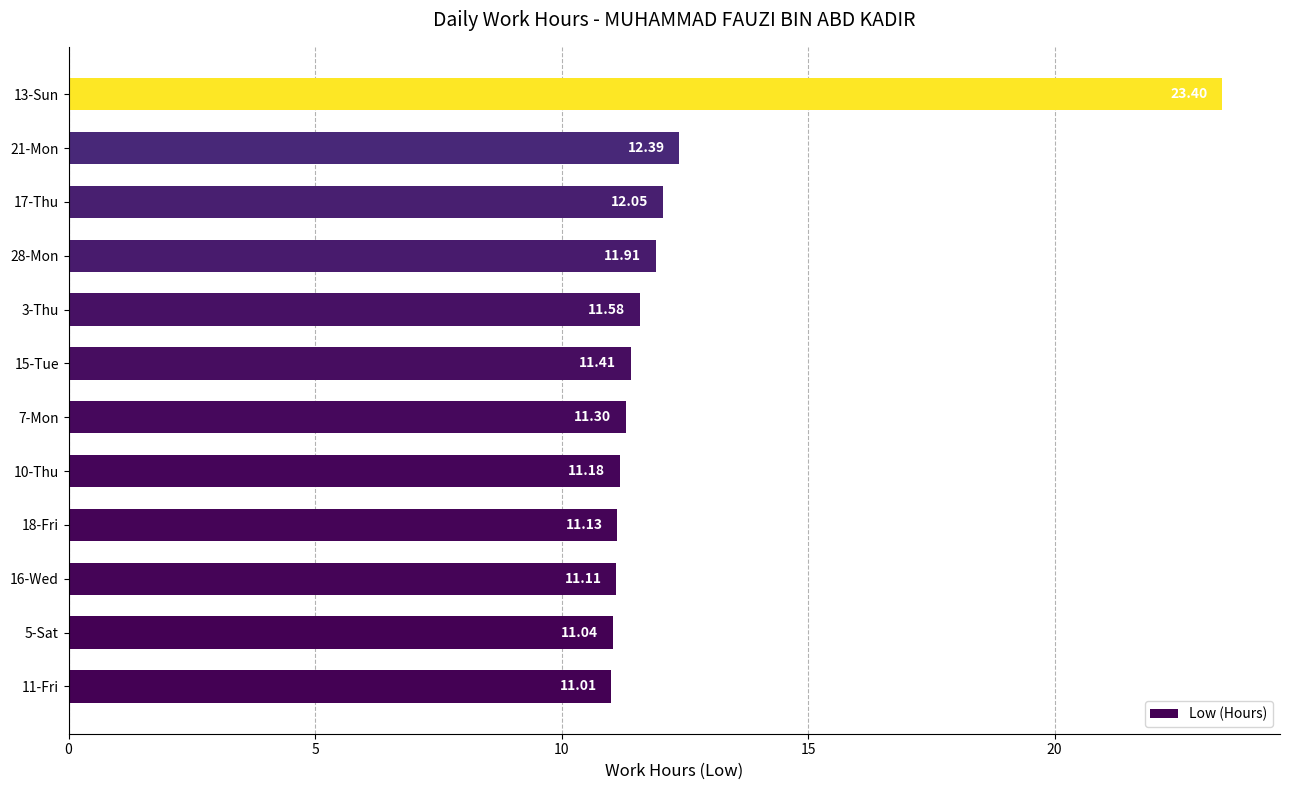

List the labels in order of value, largest first.

13-Sun, 21-Mon, 17-Thu, 28-Mon, 3-Thu, 15-Tue, 7-Mon, 10-Thu, 18-Fri, 16-Wed, 5-Sat, 11-Fri